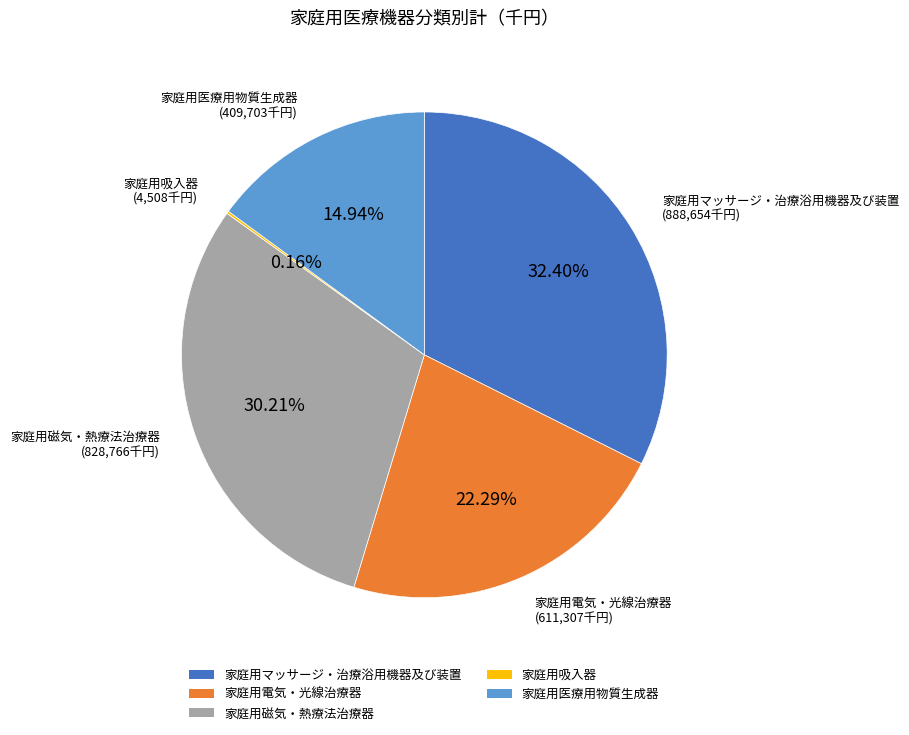

To the nearest percent, what is the difference between the largest and smallest slice percentages?

32%